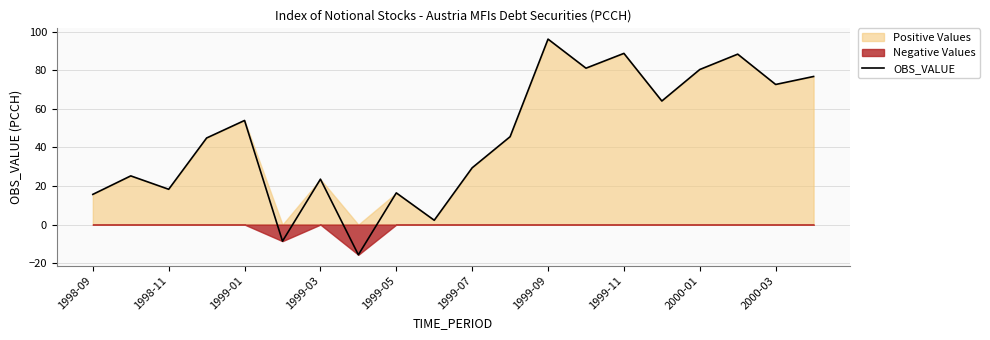

Which category has the highest value in the OBS_VALUE series?

1999-09